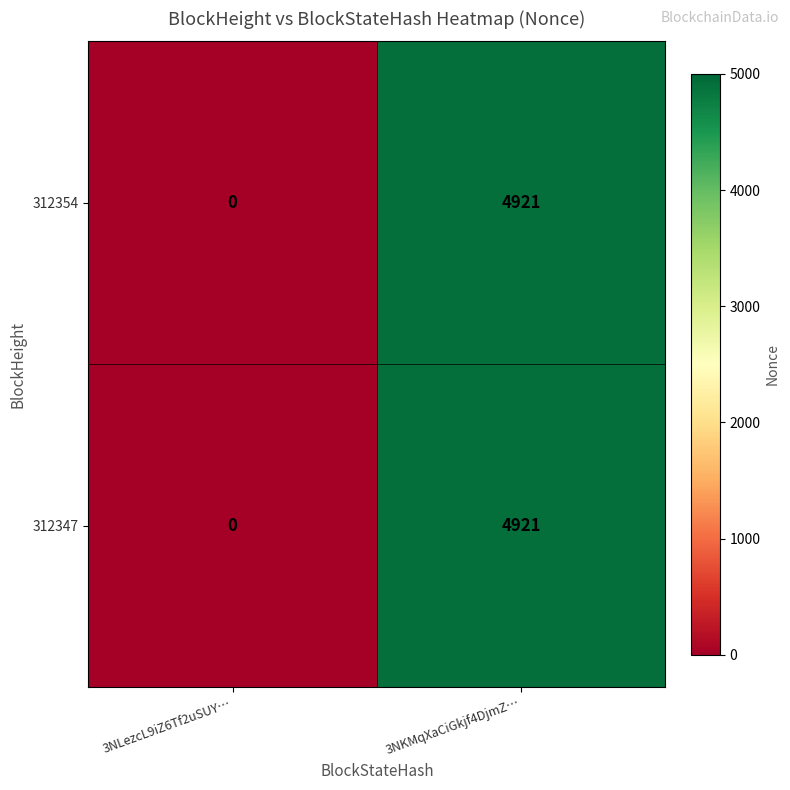

Reading left to right, transcribe all the data shown in this chart.

312354: 0	4921
312347: 0	4921